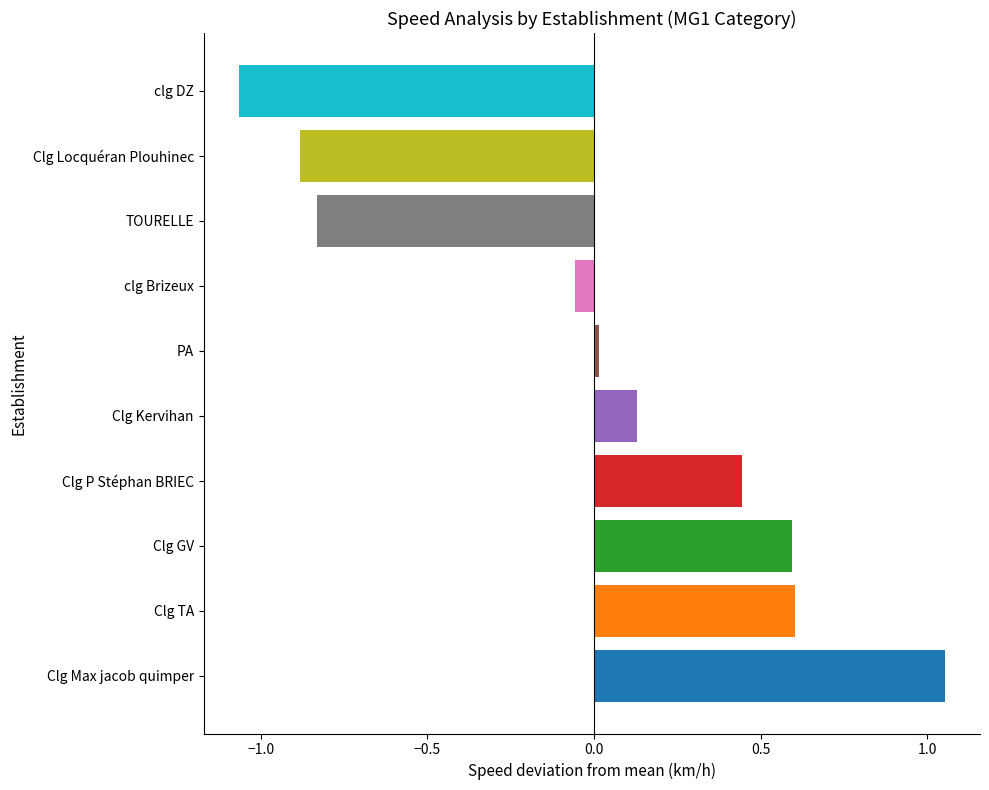

True or false: the data shows -0.4 at clg DZ.

False